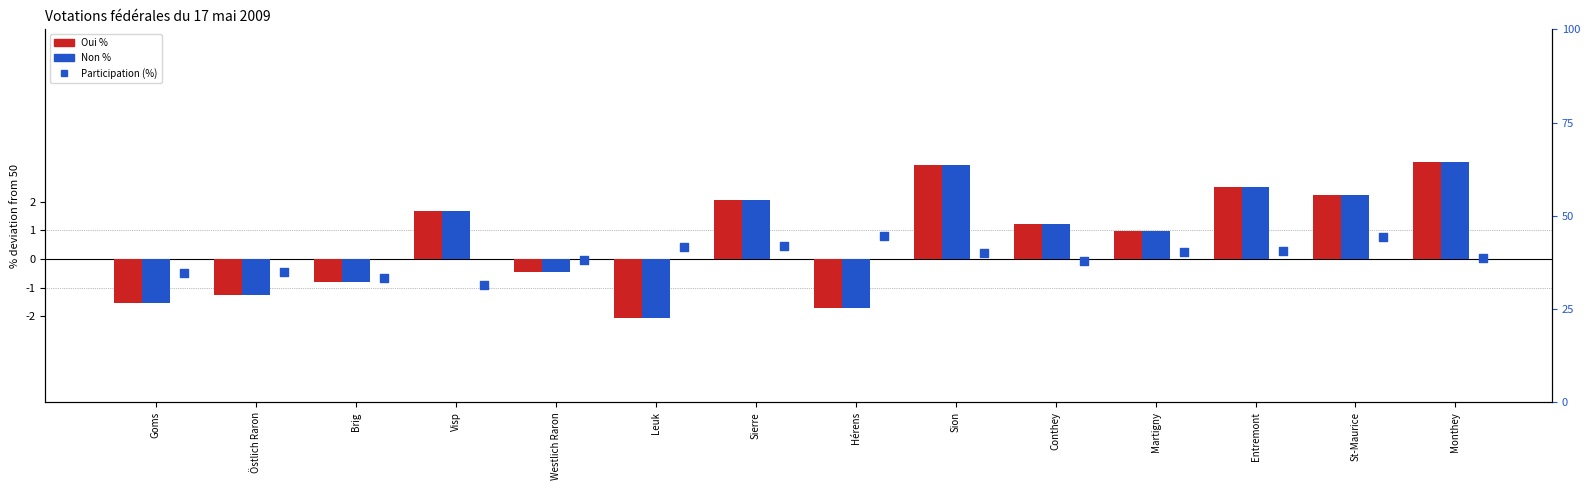

Which series has the largest total across all categories?

Participation (%)